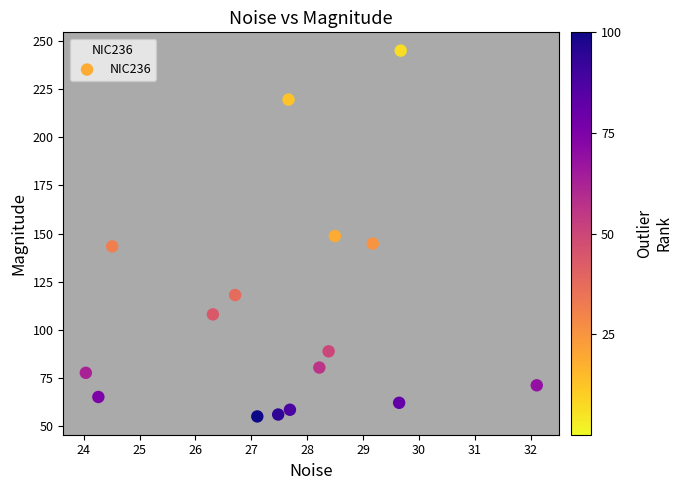

What is the range of X values (max minus min)?

8.1